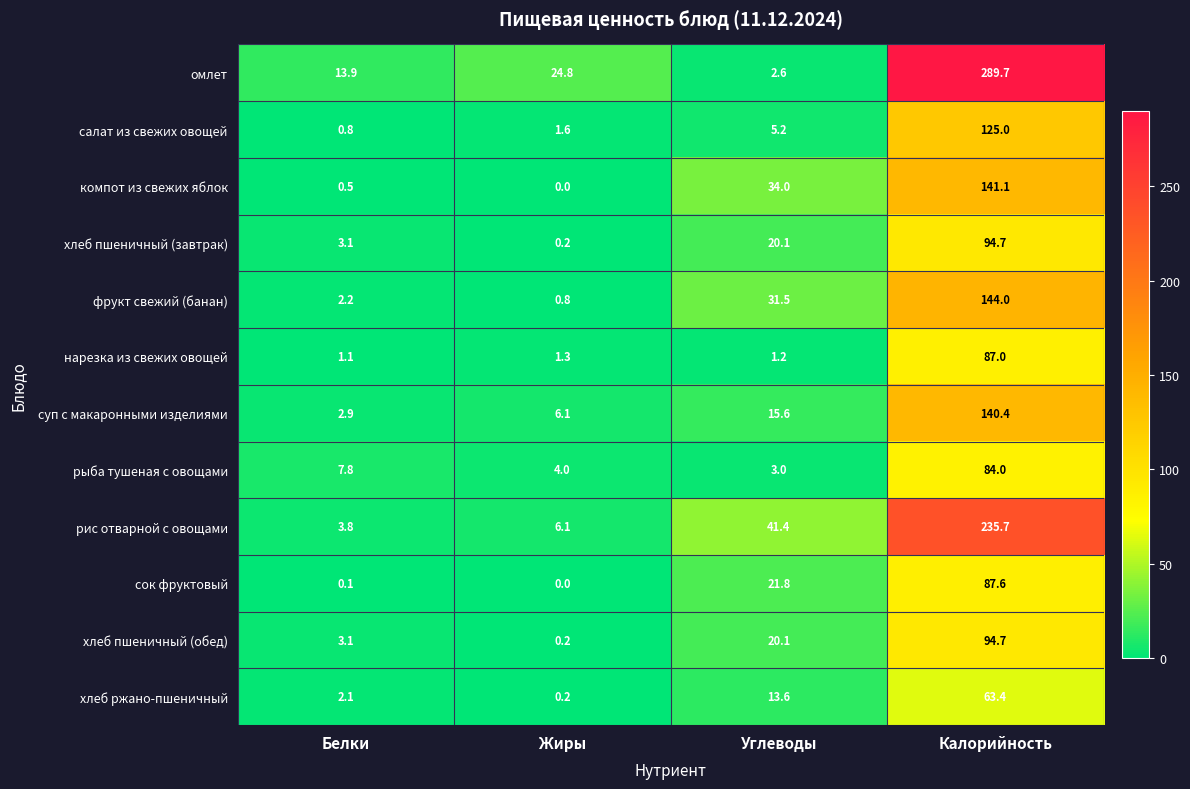

At which category does the chart reach its minimum across all series?

Жиры